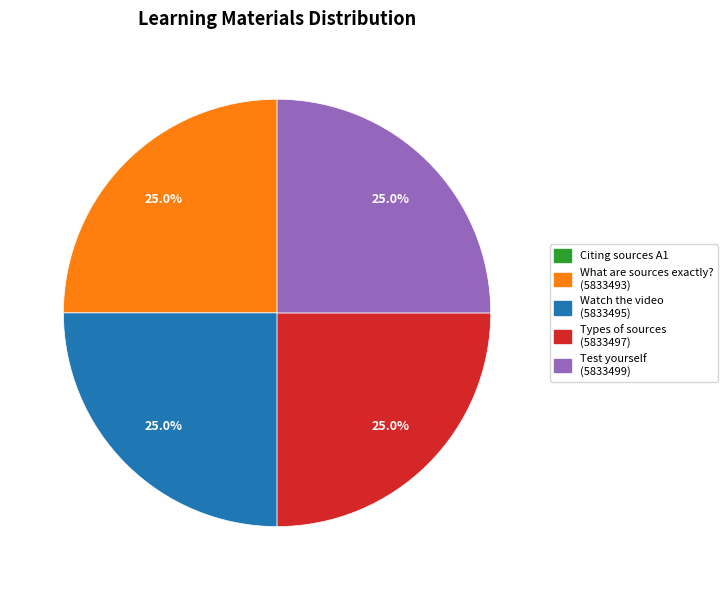

Does any single category account for the majority?

No